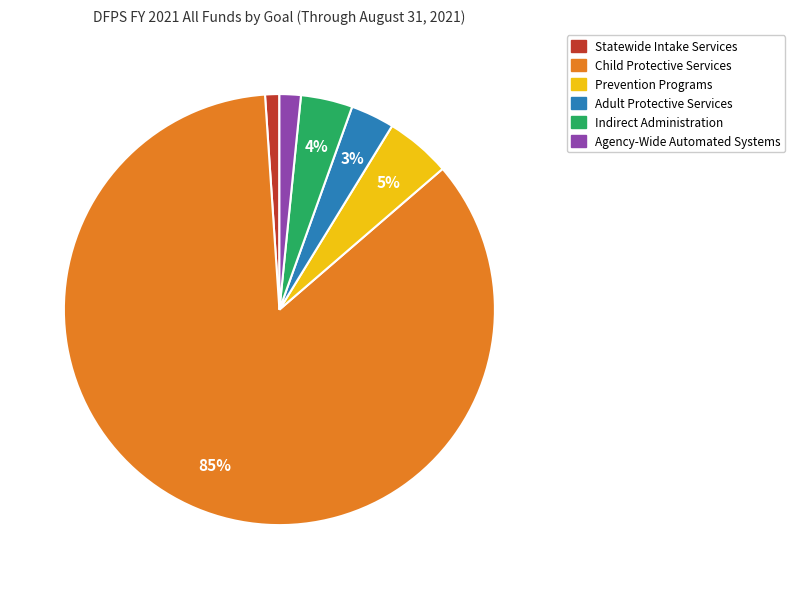

Is it true that Adult Protective Services is 18% of the pie?

False